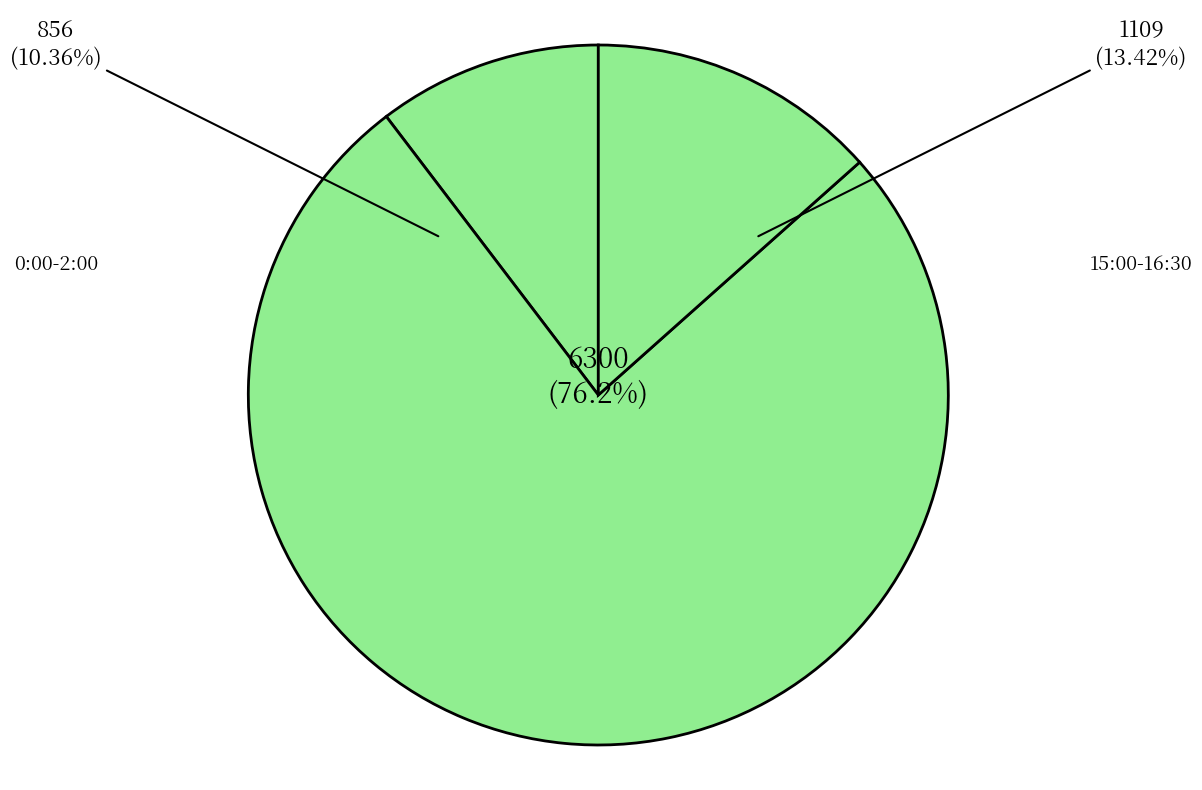

The 11:30-12:00 slice represents 18% of the pie. True or false?

False